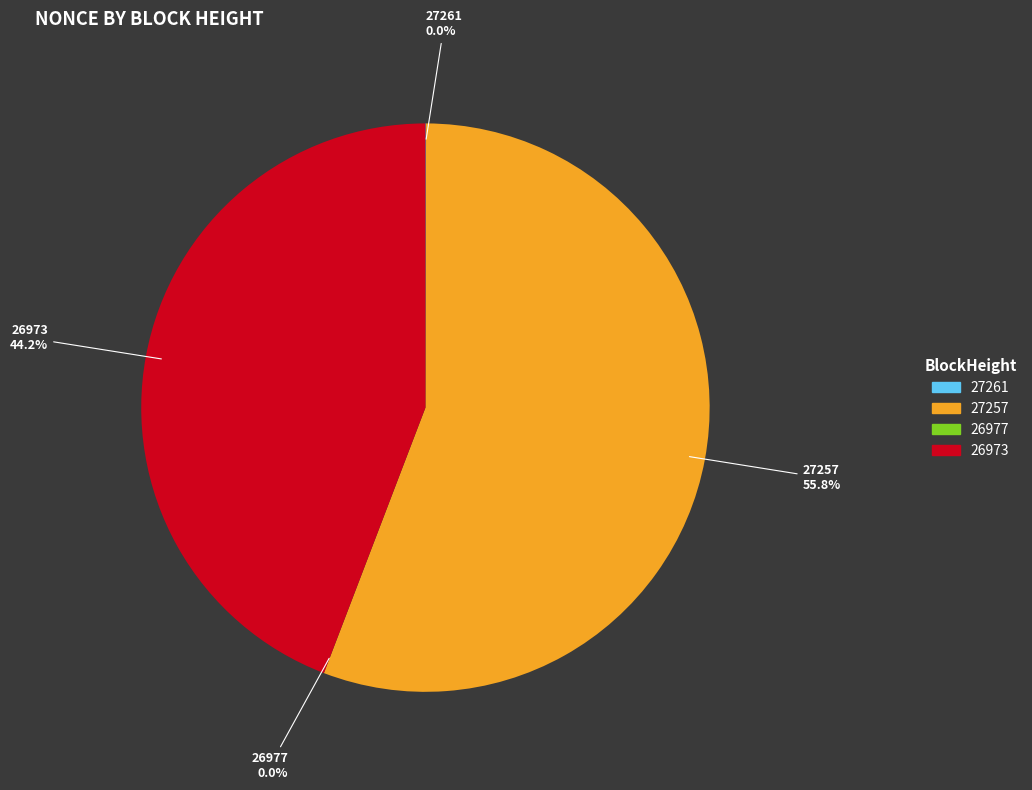

Count the number of slices in the pie.

4